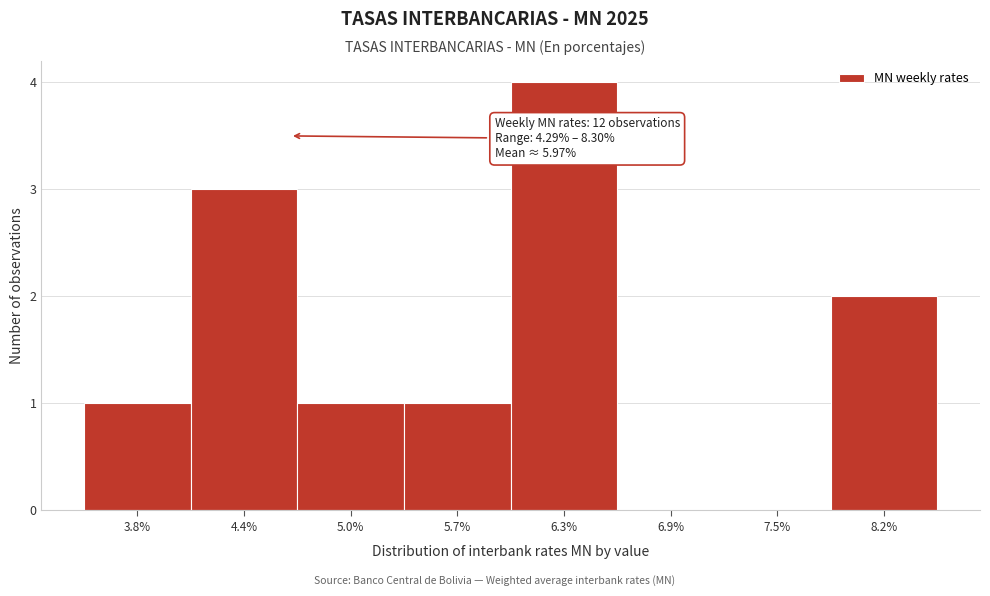

Reading right to left, transcribe all the data shown in this chart.

8.2%=2	7.5%=0	6.9%=0	6.3%=4	5.7%=1	5.0%=1	4.4%=3	3.8%=1